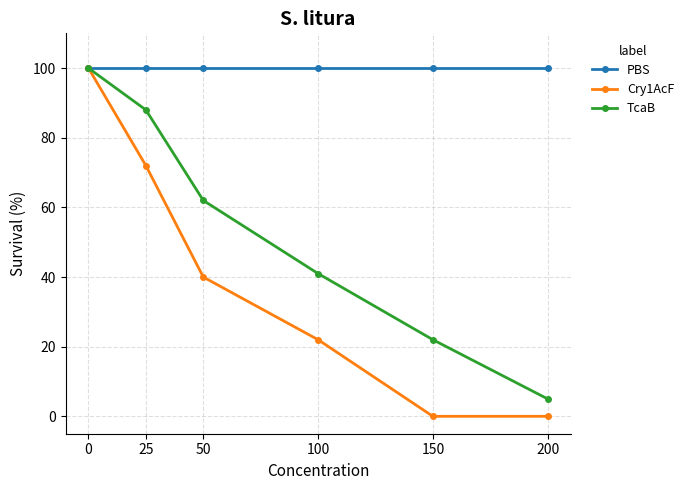

What is the value of the PBS point at the 3rd from the left?

100